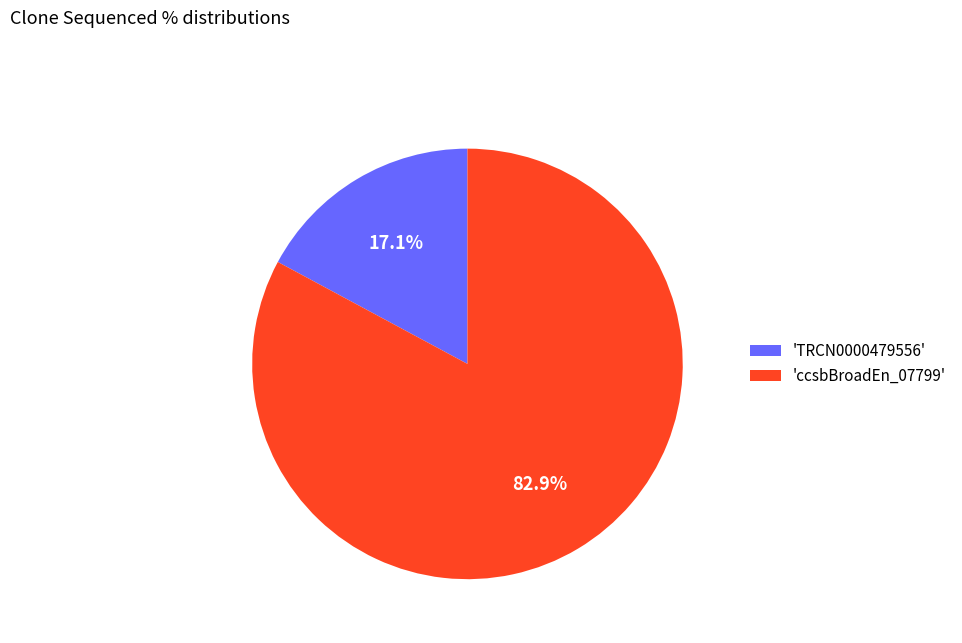

Approximately how many times larger is the value at 'ccsbBroadEn_07799' compared to 'TRCN0000479556'?

4.8